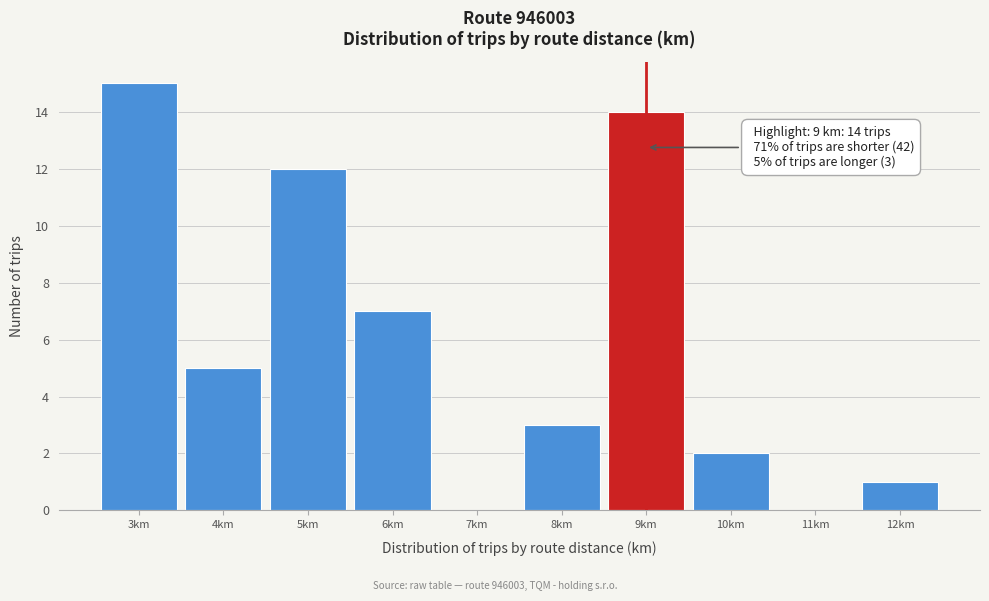

Over which range of the x-axis is the bar tallest?

2.5 to 3.5